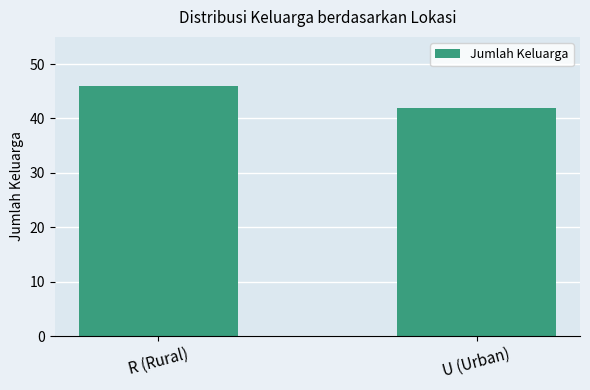

Rank the categories by value from lowest to highest.

U (Urban), R (Rural)